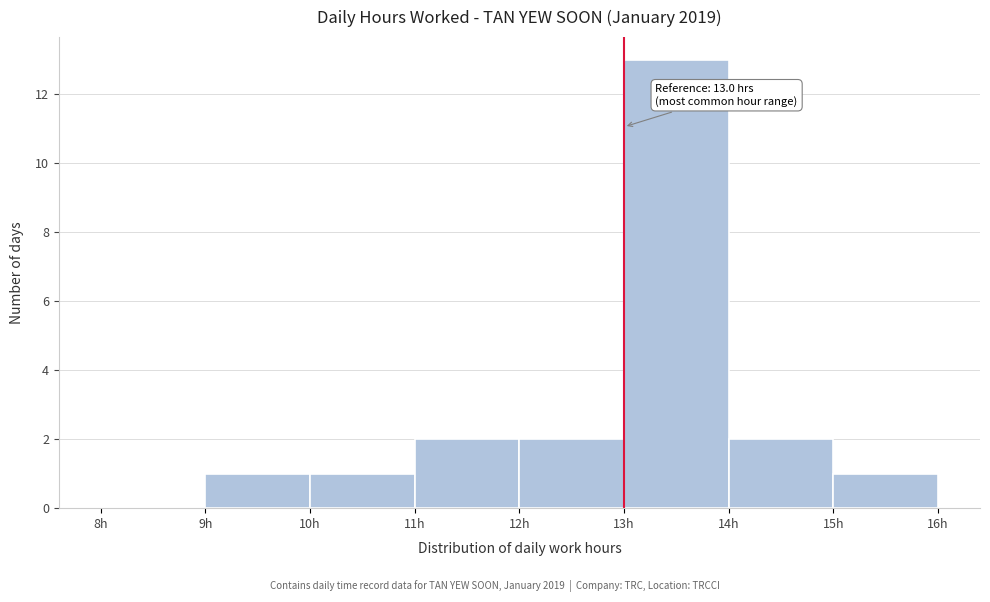

Over which range of the x-axis is the bar tallest?

13 to 14